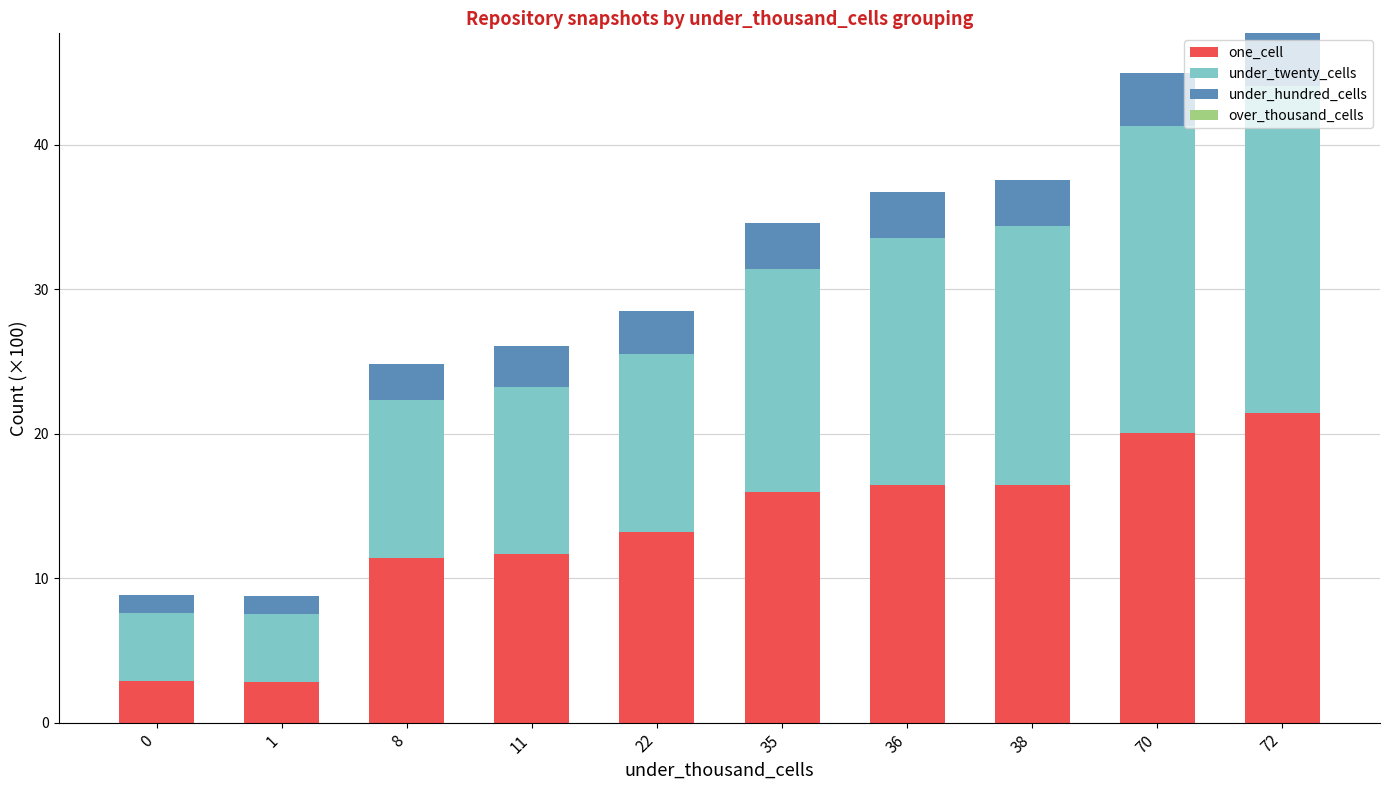

What is the maximum value for one_cell?

21.5